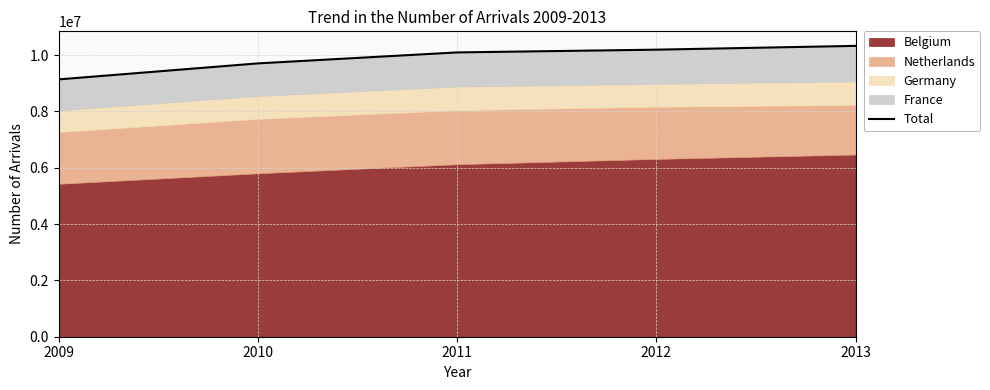

What is the greatest value displayed?

10325893